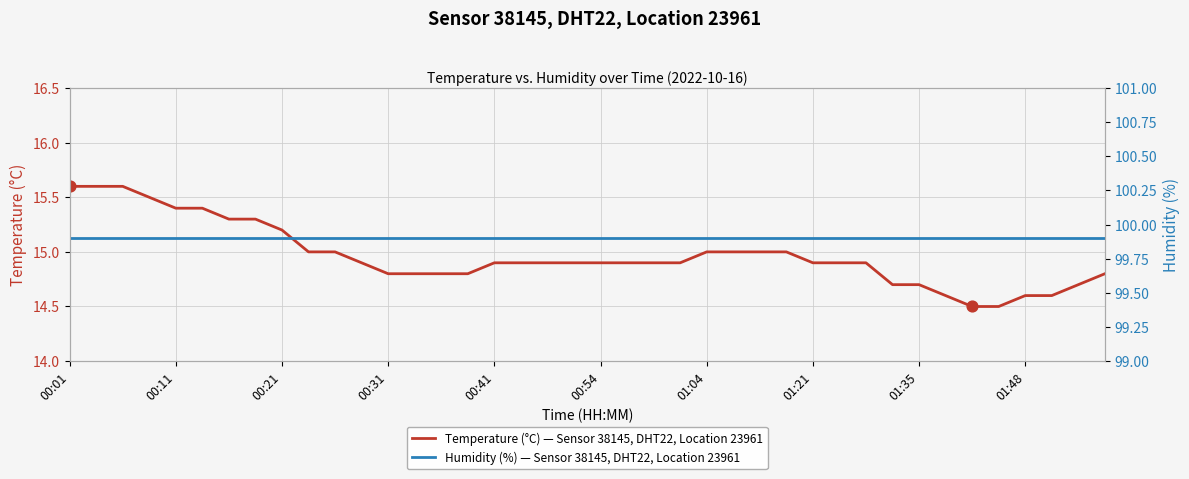

Which series has the widest spread of Y values?

Temperature (°C) — Sensor 38145, DHT22, Location 23961